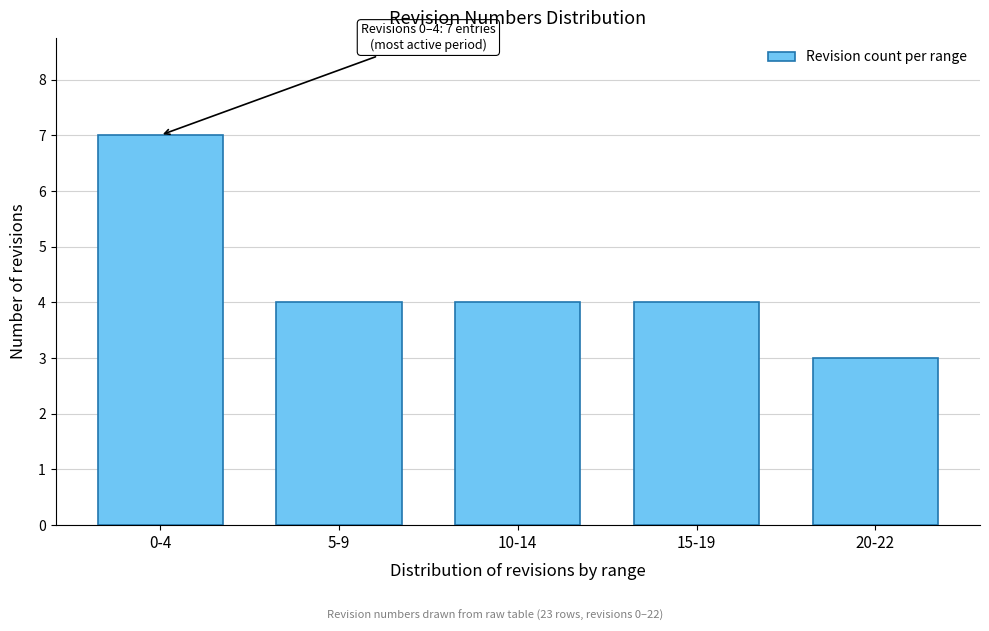

Reading left to right, what are all the values shown in this chart?

0-4=7	5-9=4	10-14=4	15-19=4	20-22=3